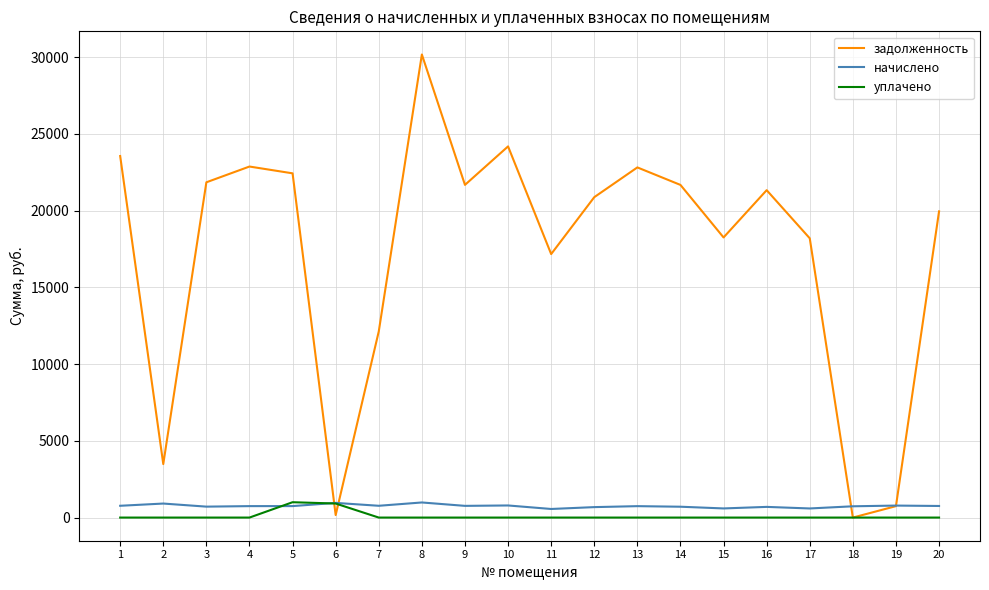

How many values in the задолженность series exceed 21331?

10